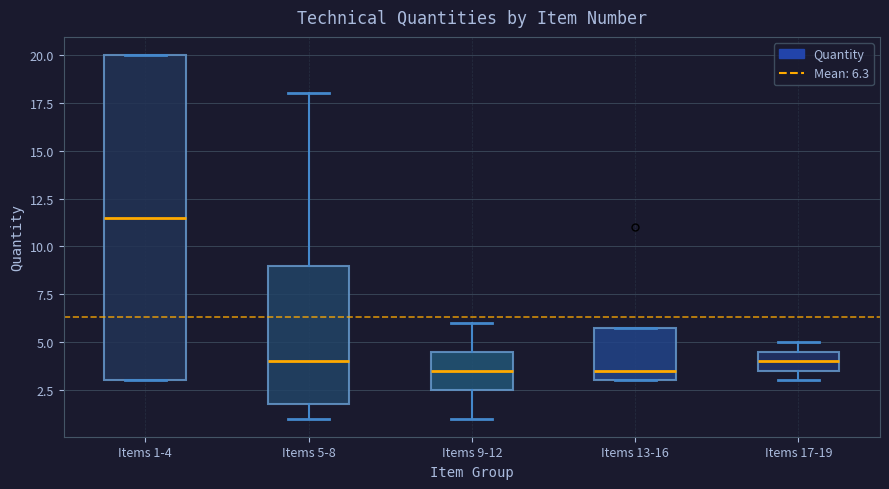

Which box is the tallest, from its lower edge to its upper edge?

Items 1-4